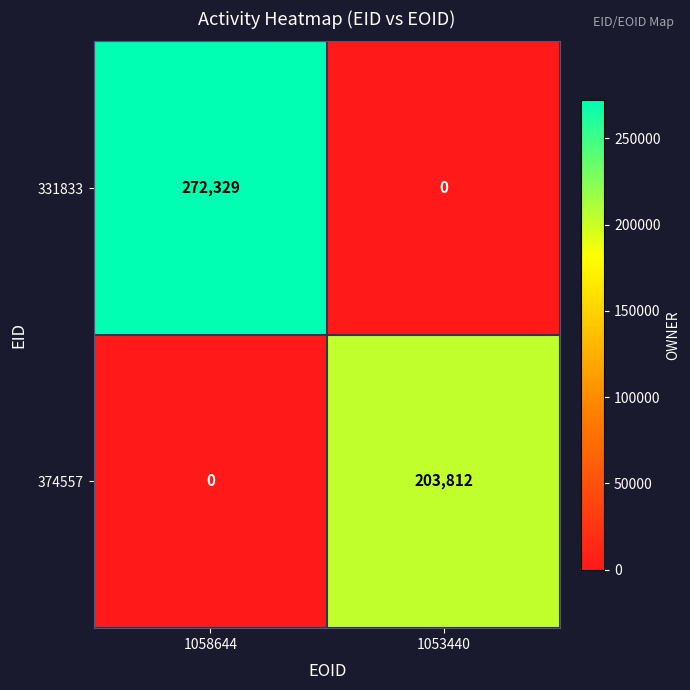

Reading right to left, transcribe all the data shown in this chart.

331833: 1053440=0	1058644=272329
374557: 1053440=203812	1058644=0